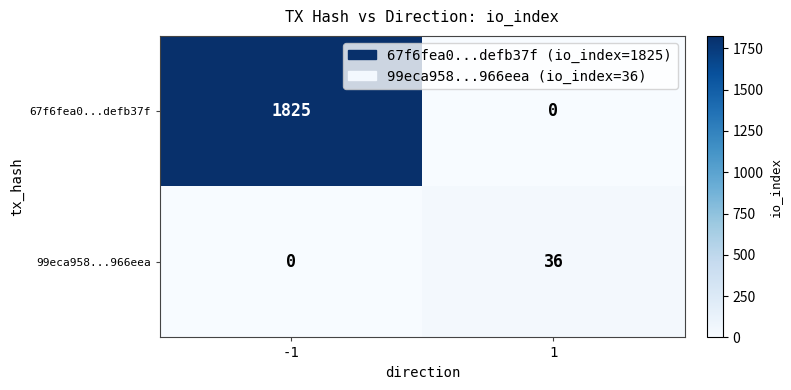

Which series has the largest total across all categories?

67f6fea0...defb37f